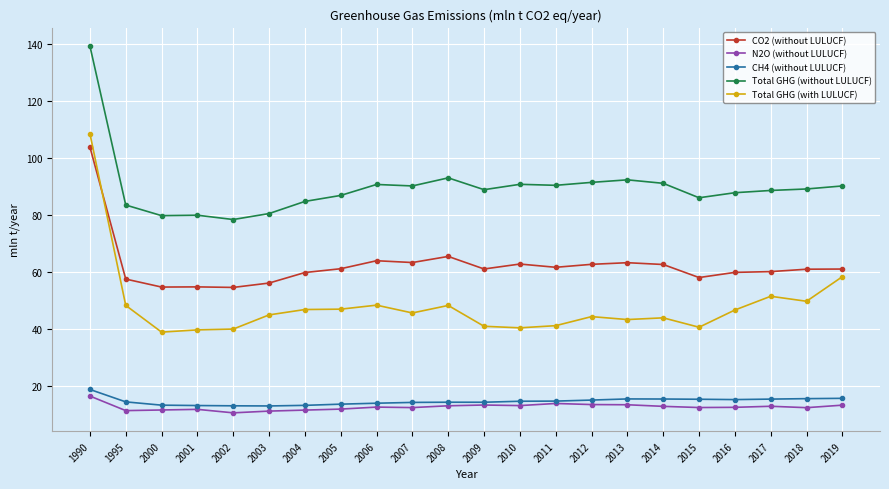

At which label does Total GHG (with LULUCF) first exceed 45?

1990